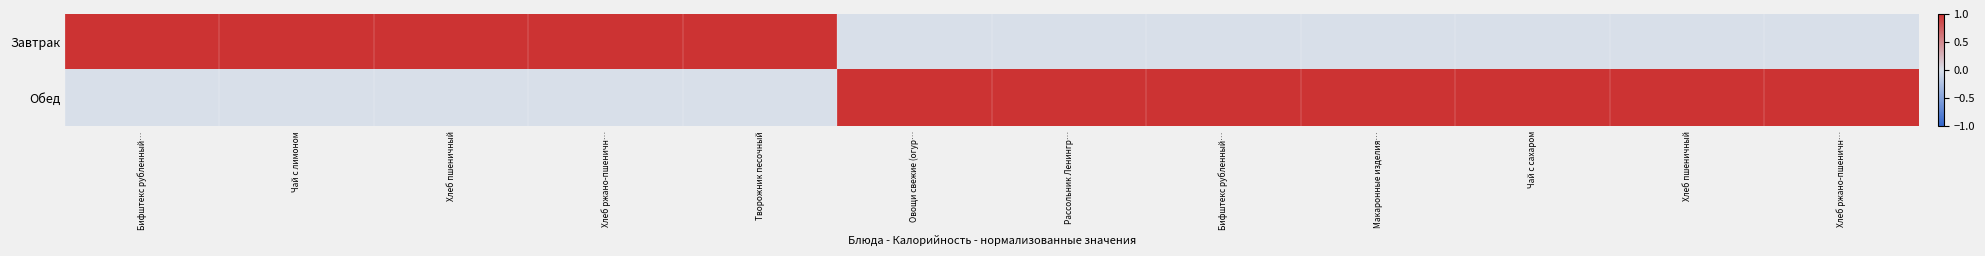

Which series has the largest total across all categories?

Обед